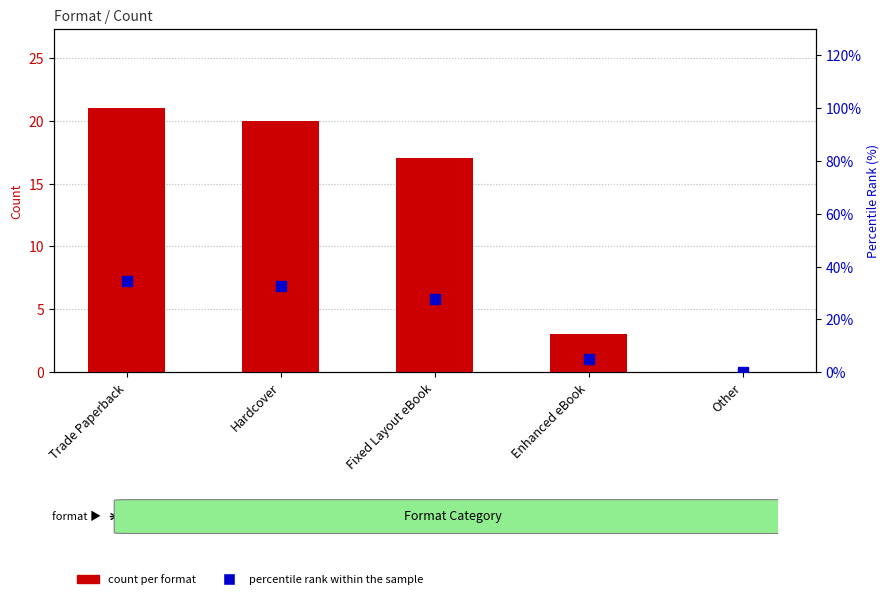

How many data points in percentile rank within the sample are less than 27?

2